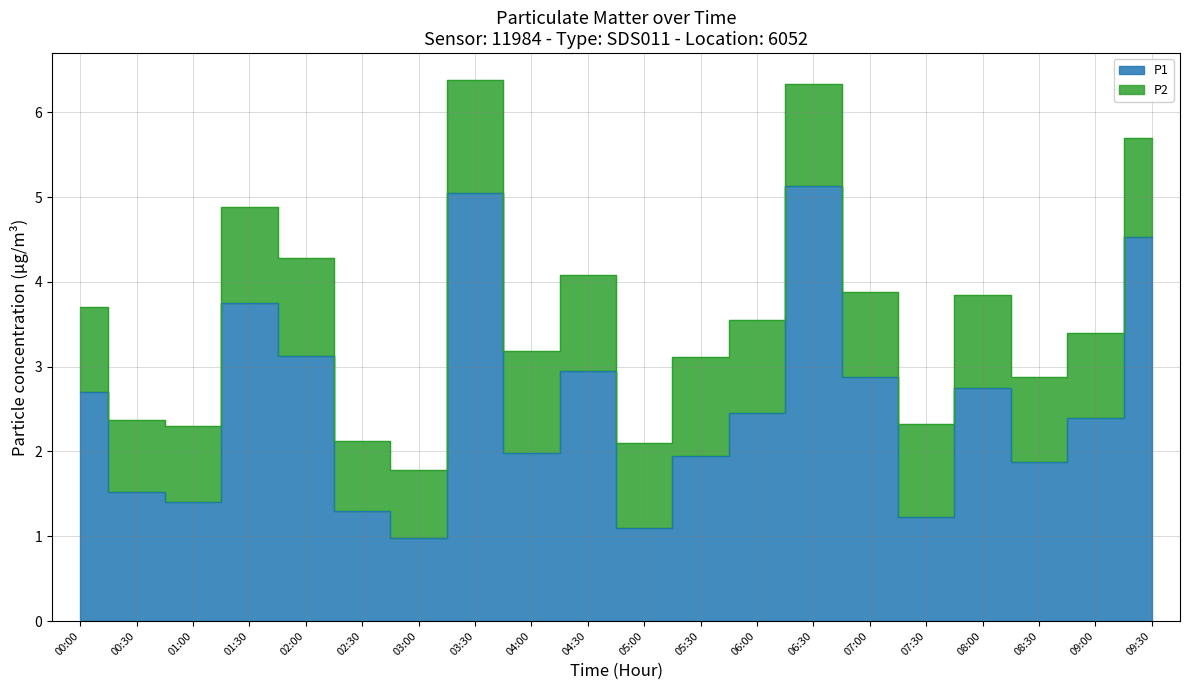

What is the difference between the maximum and minimum values?

4.2